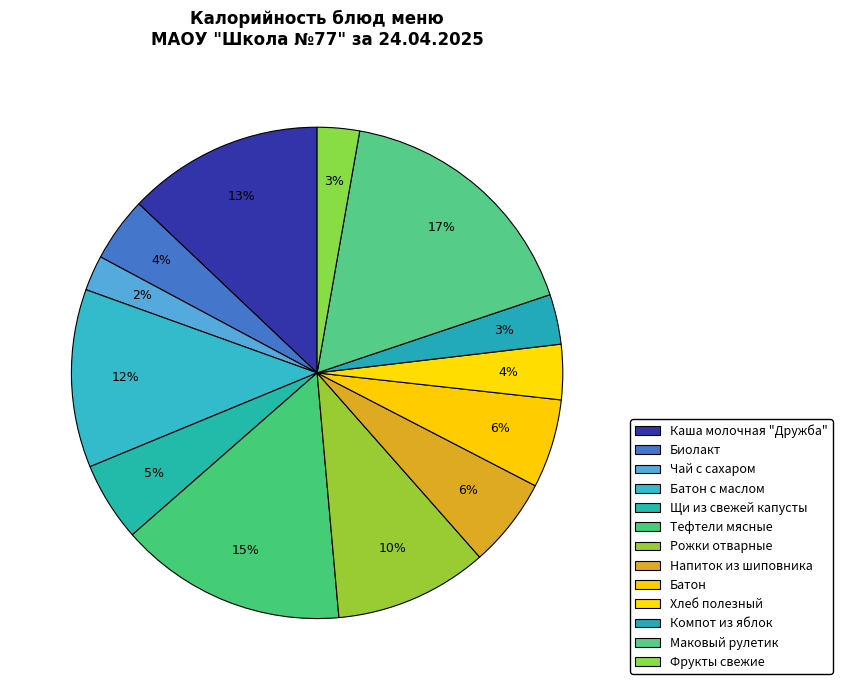

Which category has the biggest portion of the pie?

Маковый рулетик